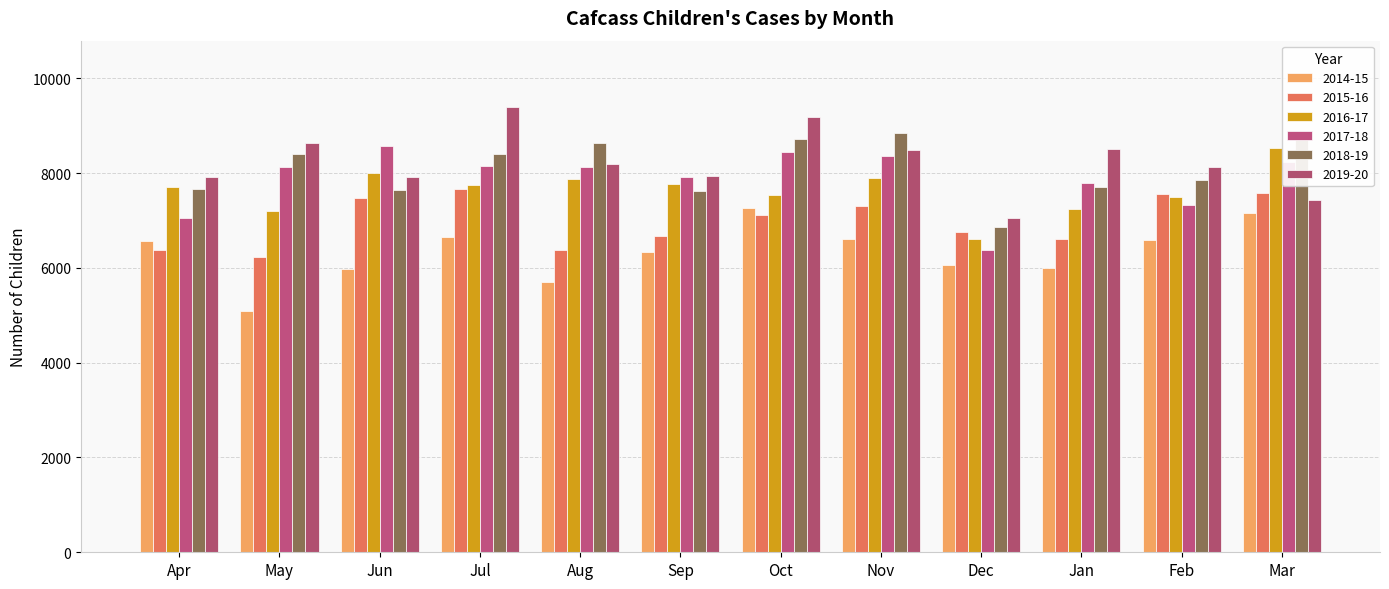

Reading right to left, list all the values displayed in this chart.

2014-15: Mar=7150	Feb=6591	Jan=5998	Dec=6054	Nov=6613	Oct=7266	Sep=6345	Aug=5711	Jul=6650	Jun=5977	May=5088	Apr=6560
2015-16: Mar=7584	Feb=7555	Jan=6611	Dec=6752	Nov=7305	Oct=7112	Sep=6668	Aug=6386	Jul=7654	Jun=7473	May=6221	Apr=6378
2016-17: Mar=8533	Feb=7491	Jan=7252	Dec=6613	Nov=7906	Oct=7543	Sep=7771	Aug=7885	Jul=7752	Jun=8006	May=7207	Apr=7713
2017-18: Mar=8241	Feb=7319	Jan=7800	Dec=6369	Nov=8370	Oct=8455	Sep=7912	Aug=8134	Jul=8156	Jun=8567	May=8124	Apr=7055
2018-19: Mar=8767	Feb=7860	Jan=7706	Dec=6862	Nov=8855	Oct=8718	Sep=7620	Aug=8639	Jul=8400	Jun=7645	May=8394	Apr=7663
2019-20: Mar=7431	Feb=8135	Jan=8509	Dec=7043	Nov=8490	Oct=9178	Sep=7939	Aug=8183	Jul=9386	Jun=7908	May=8628	Apr=7920